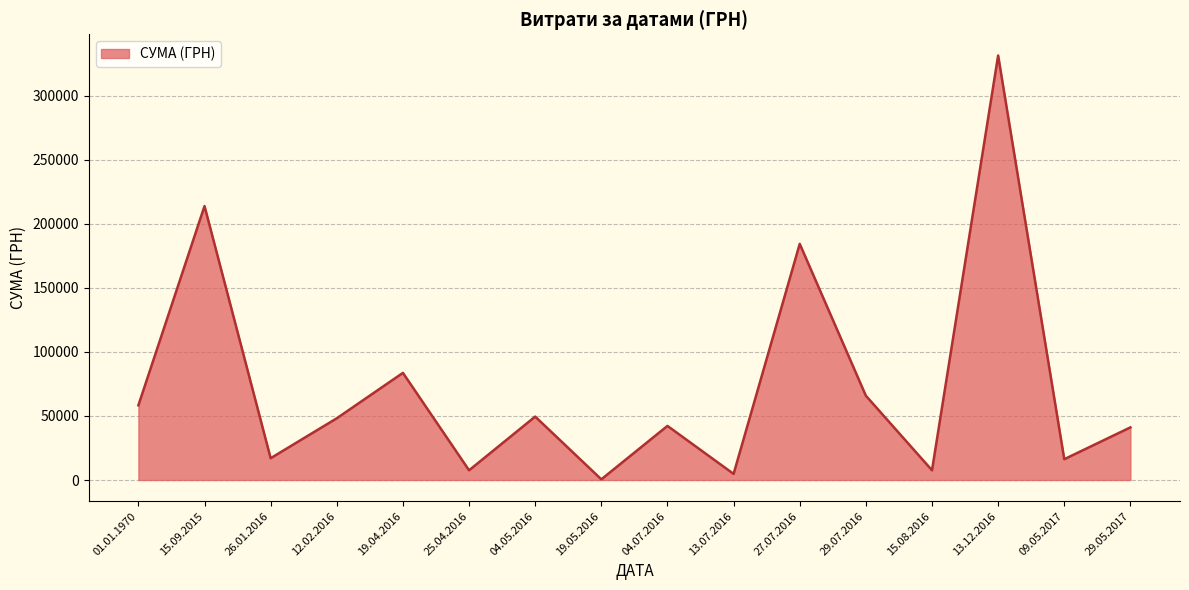

How many interior local valleys (lower than both neighbors) does the data have?

6